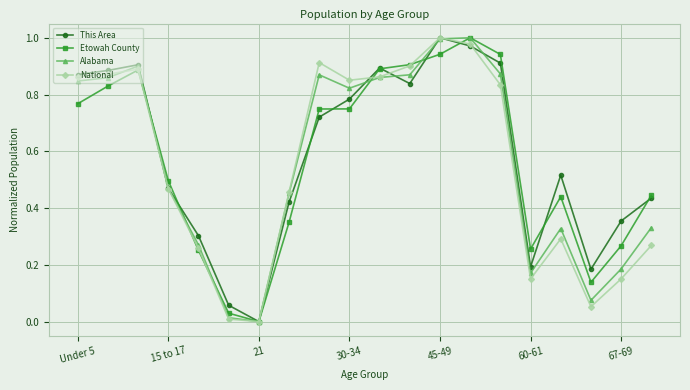

True or false: Alabama and Etowah County intersect in this chart.

True